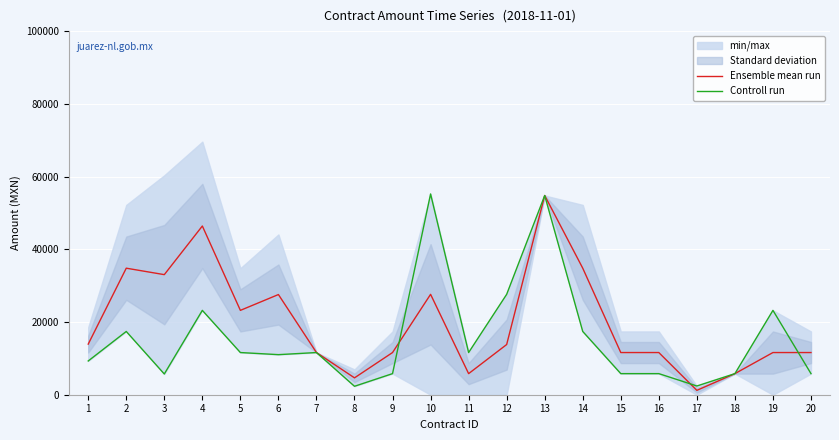

The value of Ensemble mean run at 11 is 9691.4. True or false?

False